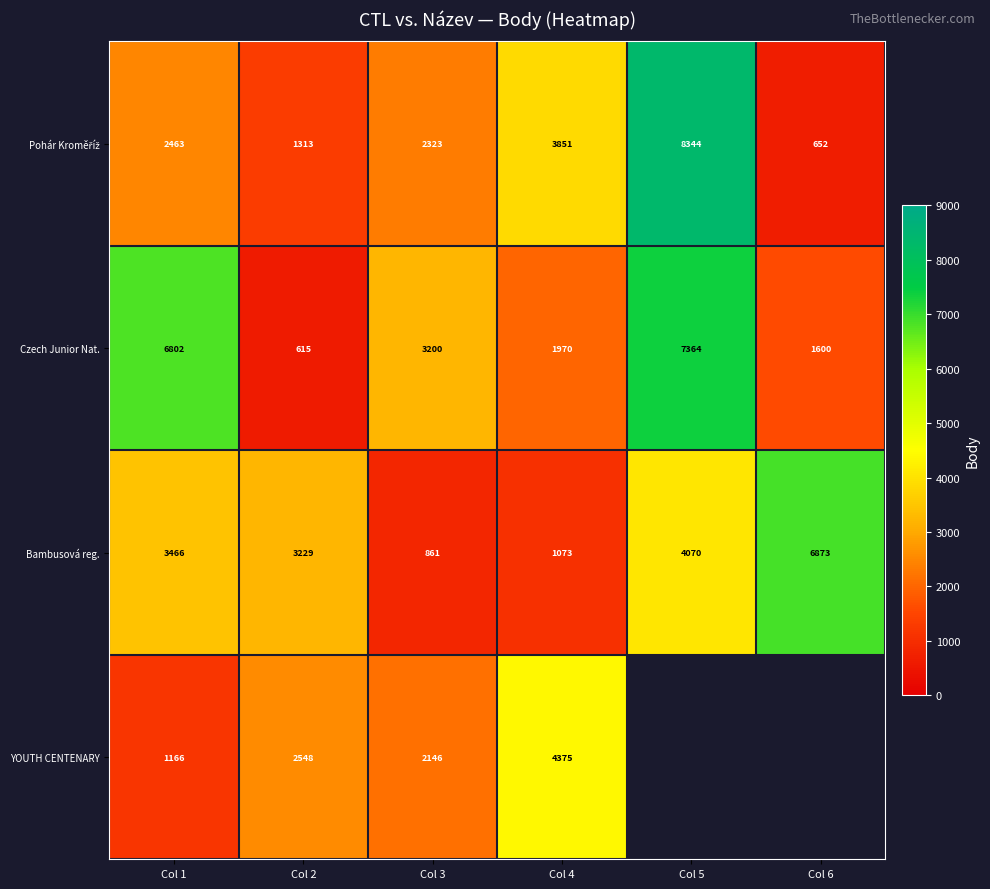

At which label is Czech Junior Nat. closest to 3989?

Col 3